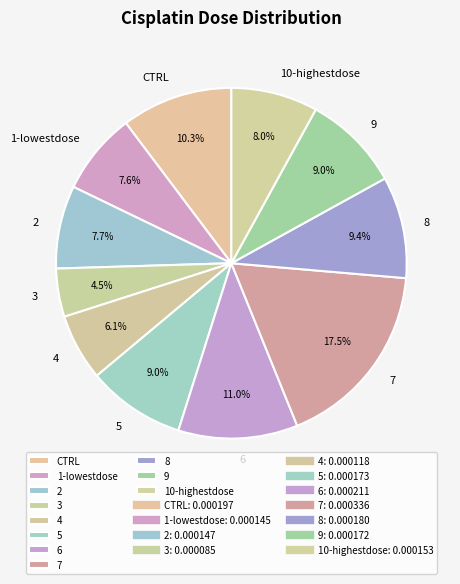

To the nearest percent, what portion does CTRL represent?

10%